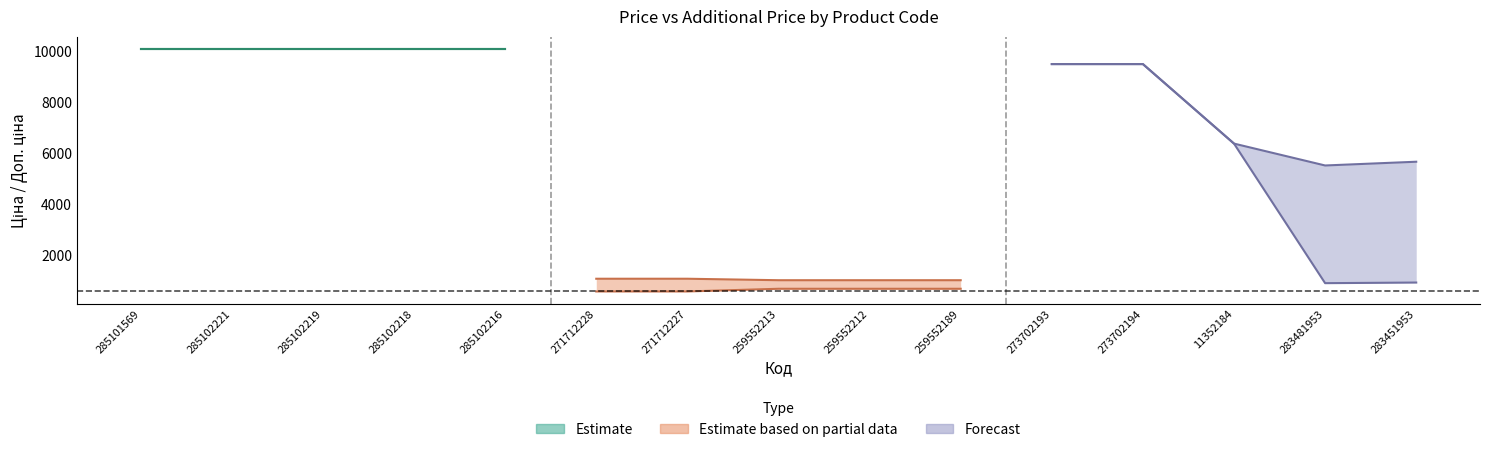

The value of Доп. ціна at 285102219 is 10085.8. True or false?

True